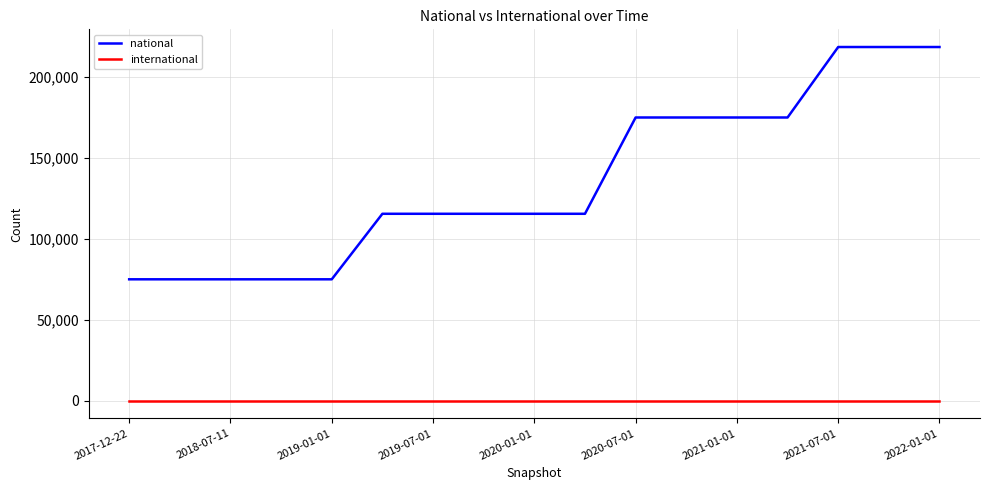

True or false: international and national cross at least once.

False